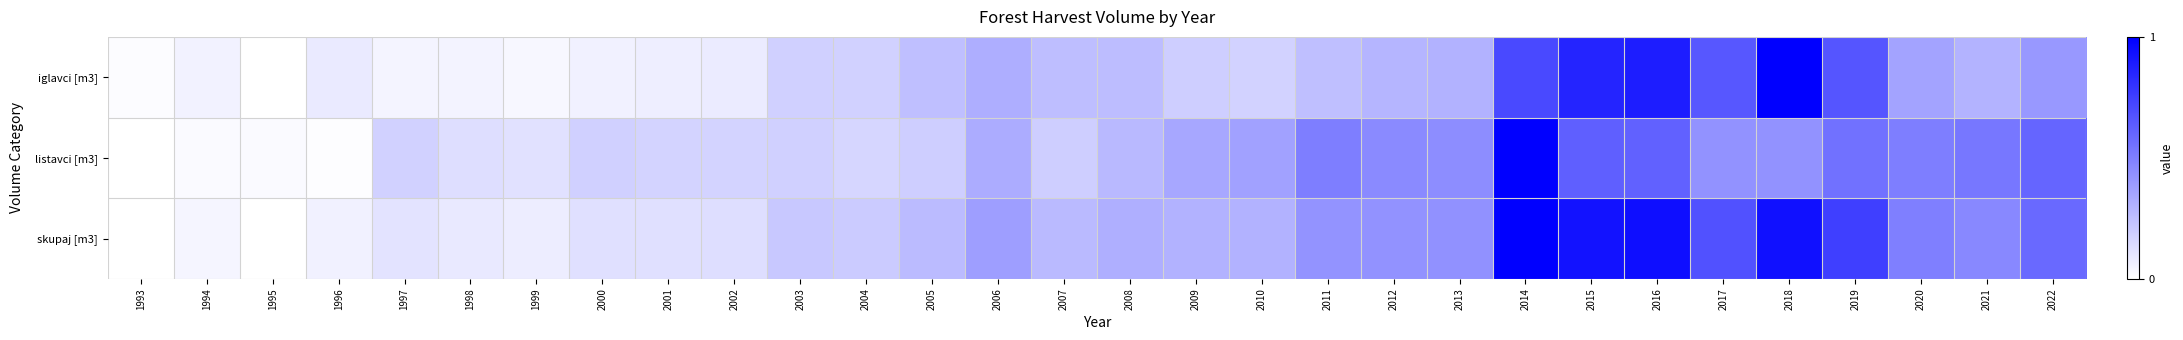

Which series has the widest spread of values?

iglavci [m3]